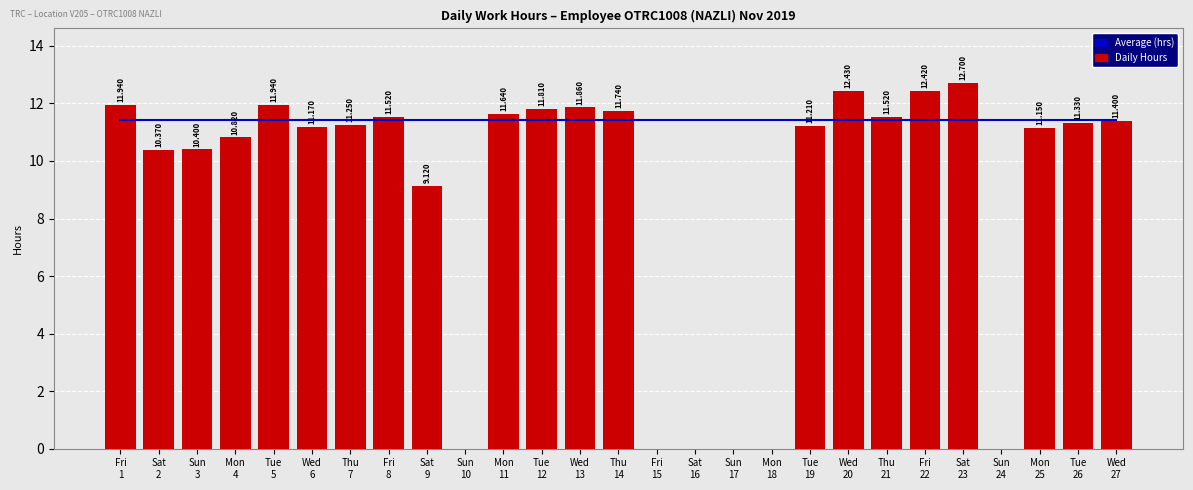

The value of Average (hrs) at Sun
17 is 6.0. True or false?

False